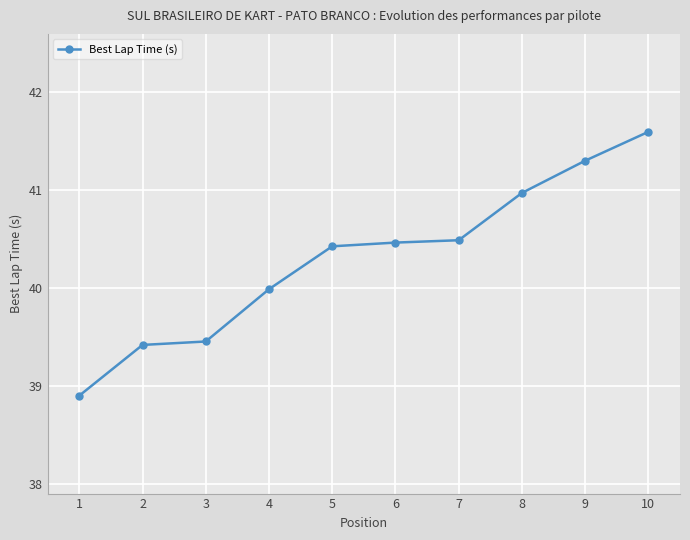

Reading left to right, list all the values displayed in this chart.

38.9	39.4	39.5	40.0	40.4	40.5	40.5	41.0	41.3	41.6